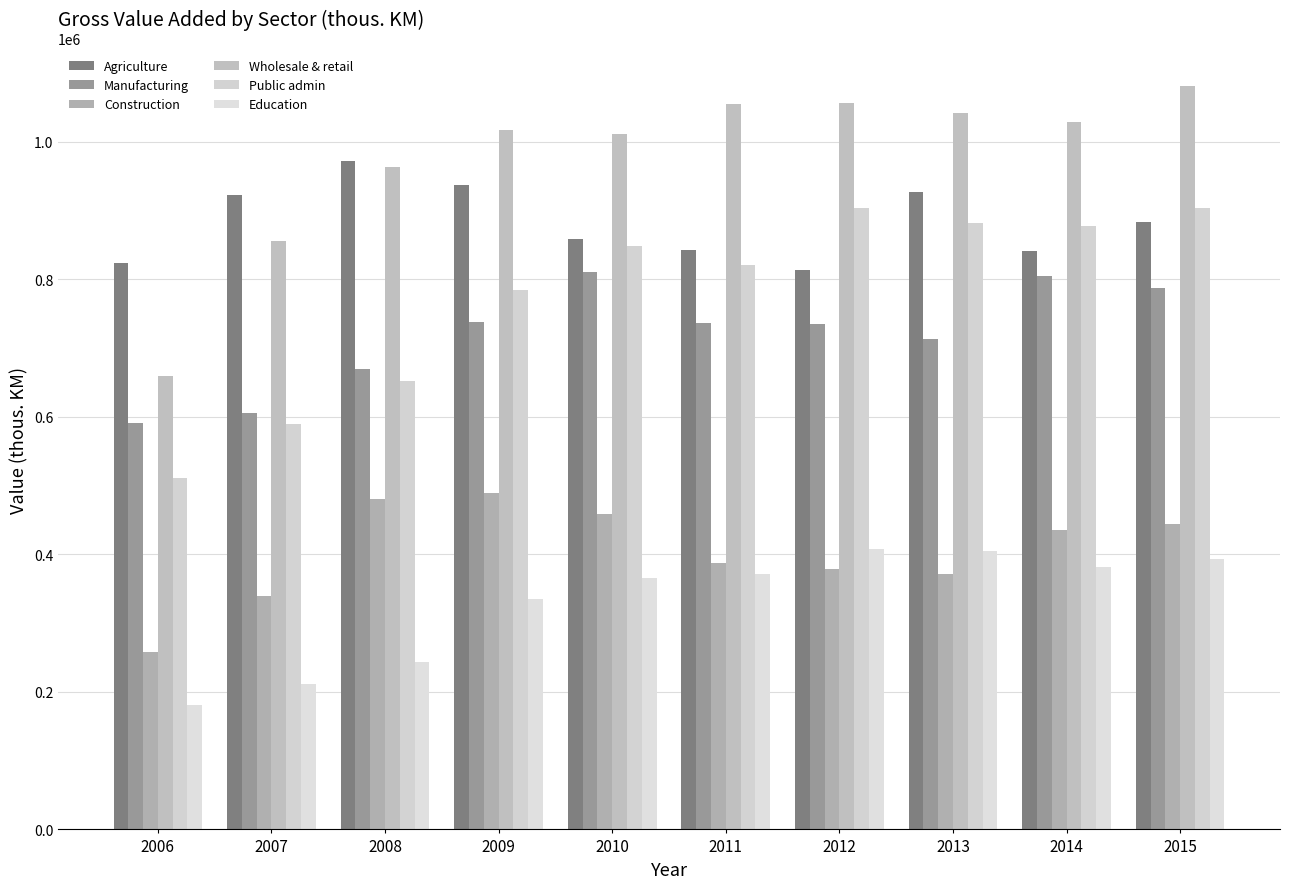

How many groups of bars are there?

10